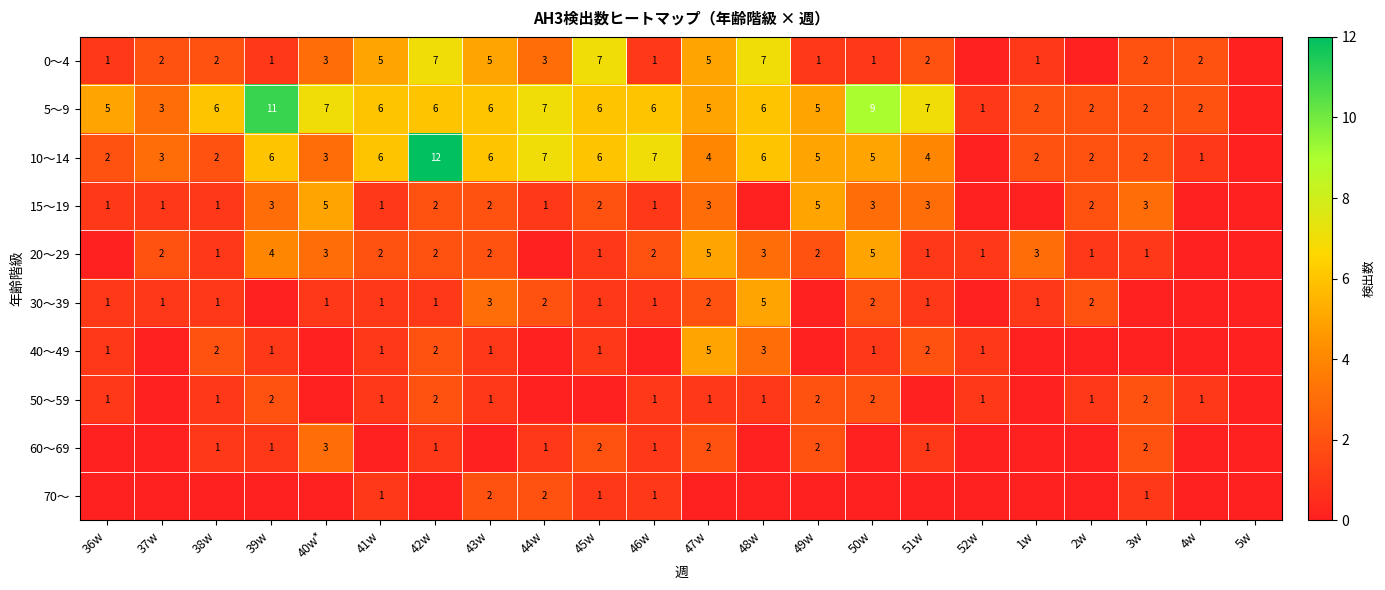

At how many categories does at least one series exceed 0?

21